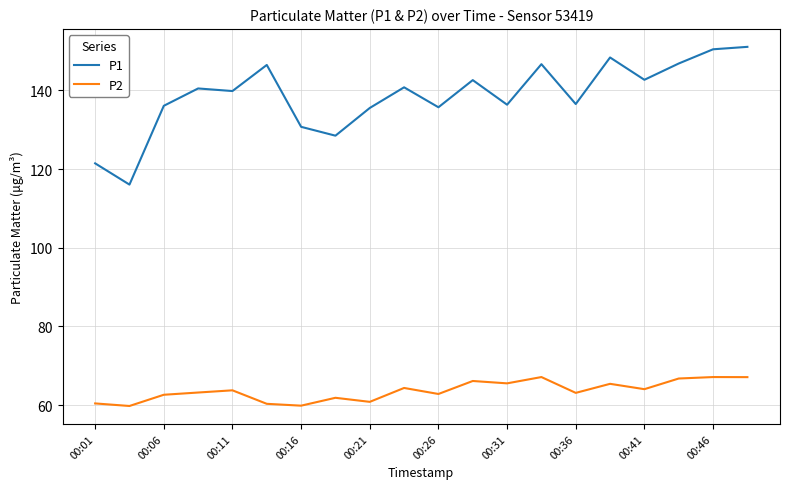

In P1, how many points are lower than both neighbors (excluding endpoints)?

7